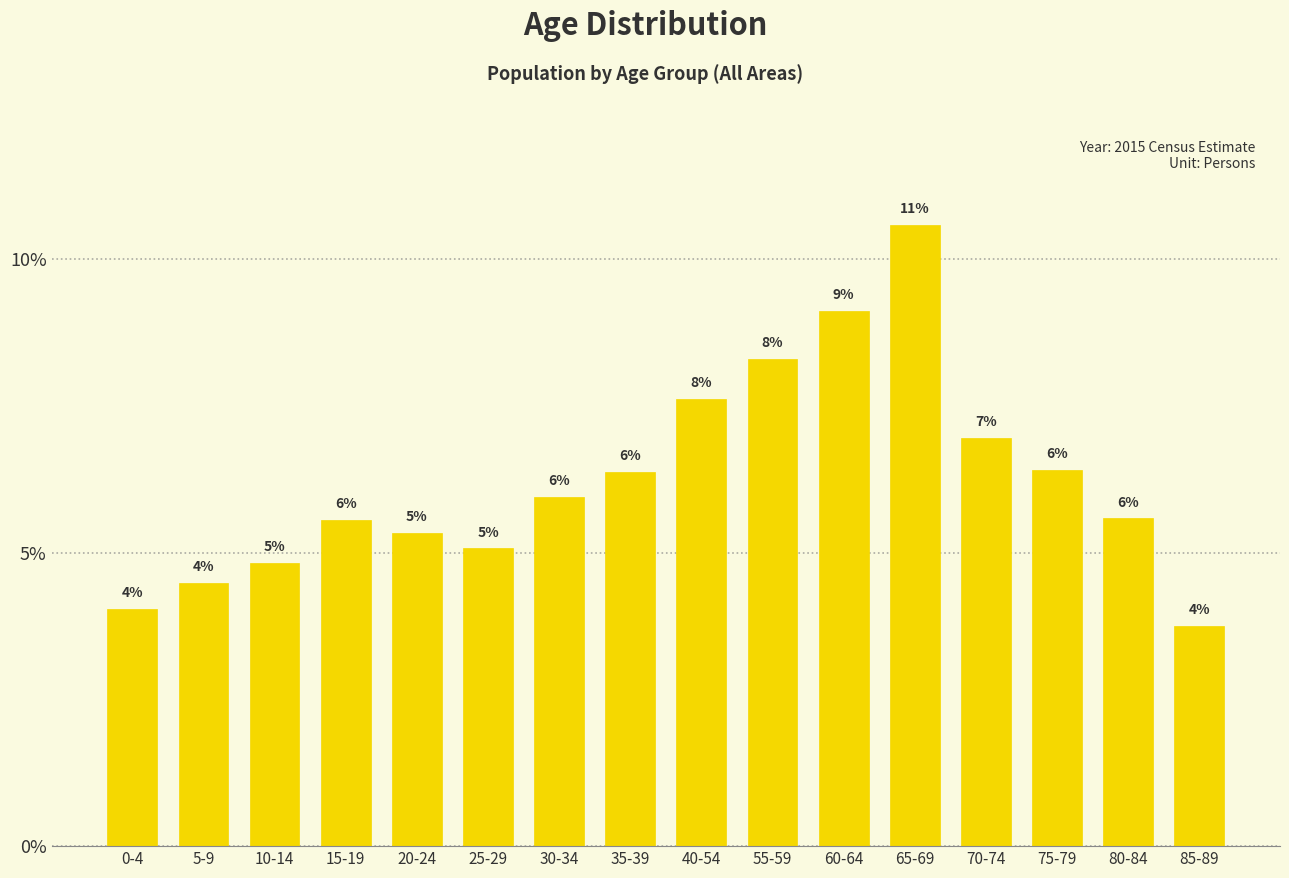

The value at 80-84 is 8.1. True or false?

False